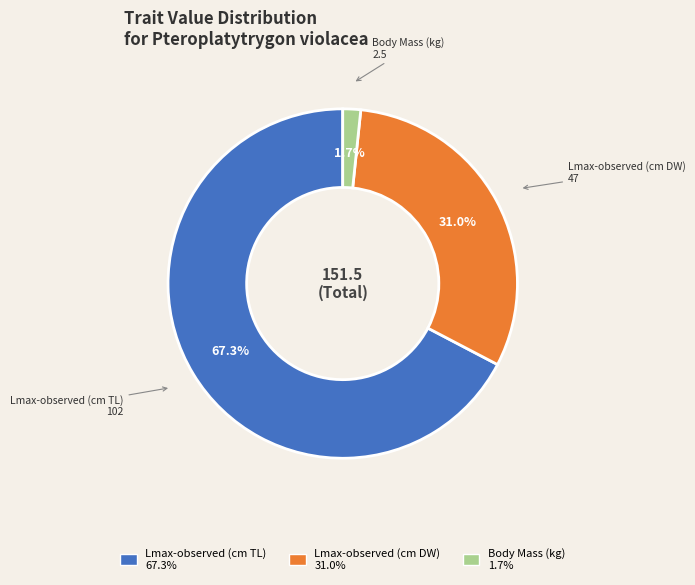

How many slices are in this pie chart?

3